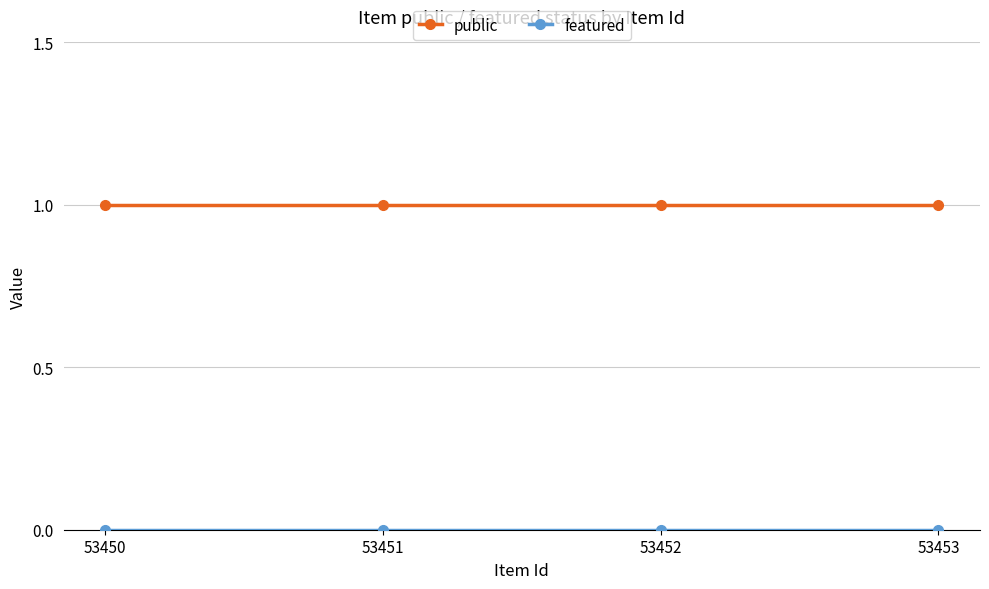

True or false: public has a value of 1 at 53452.

True